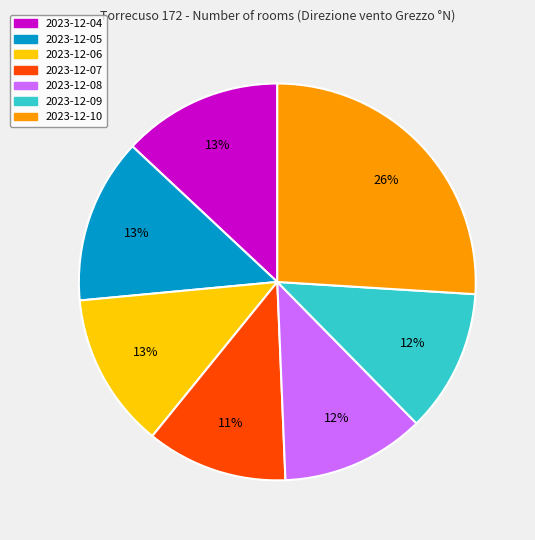

Which has a higher value, 2023-12-04 or 2023-12-07?

2023-12-04